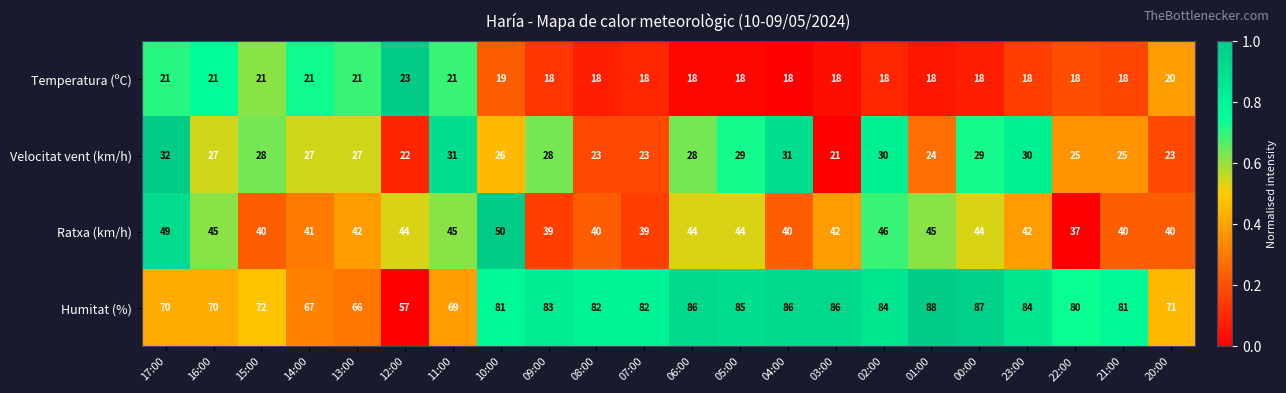

What is the spread (max minus min) of values at 06:00?

68